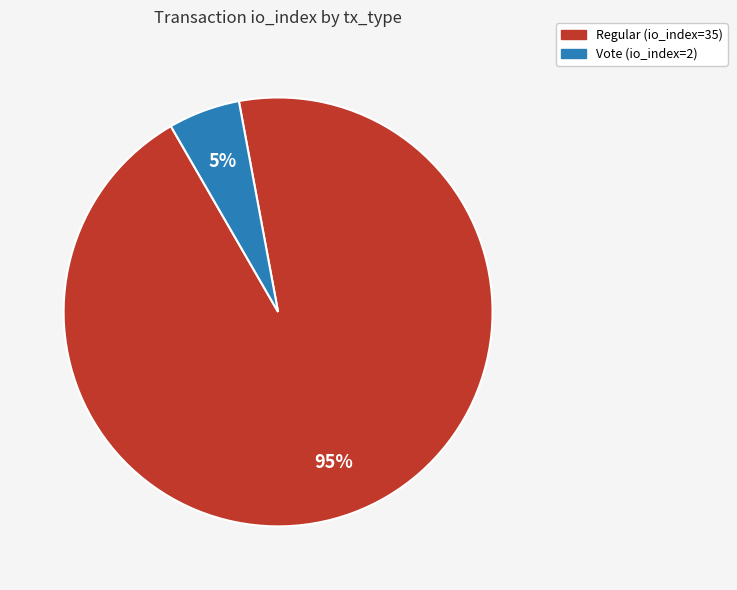

To the nearest percent, what is the average slice percentage?

50%